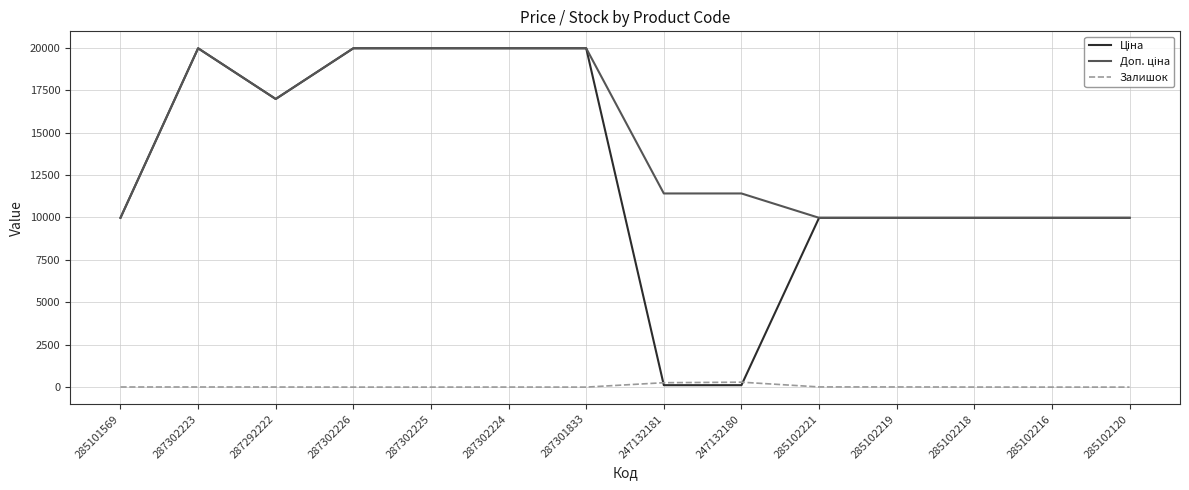

What is the spread (max minus min) of values at 285102120?

9975.0